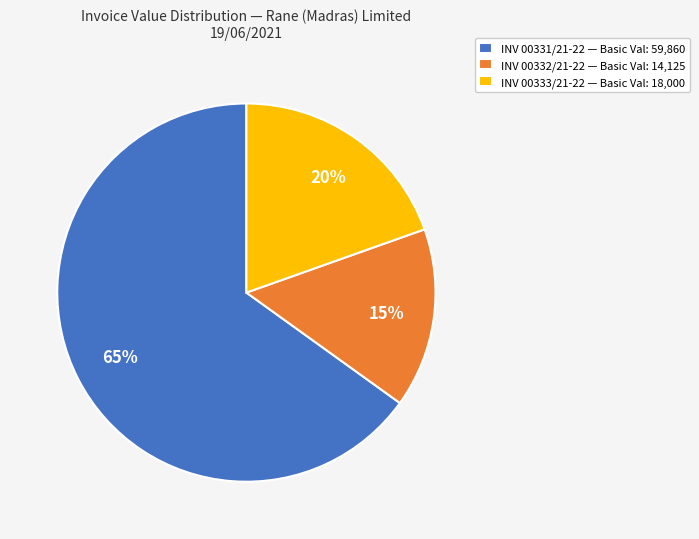

Is the sum of INV 00331/21-22 — Basic Val: 59,860 and INV 00333/21-22 — Basic Val: 18,000 greater than half?

Yes